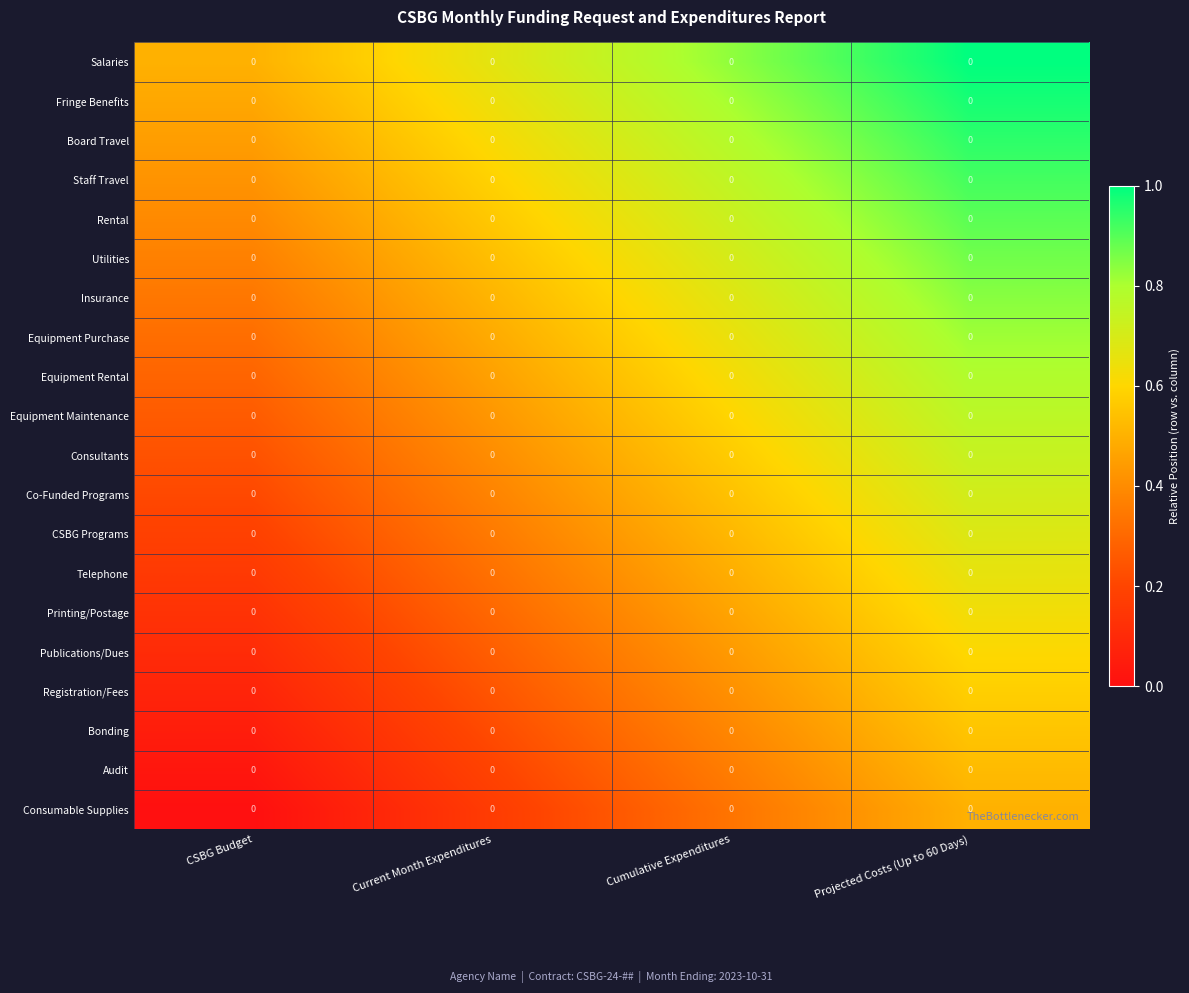

Between CSBG Budget and Projected Costs (Up to 60 Days), which is larger?

Projected Costs (Up to 60 Days)